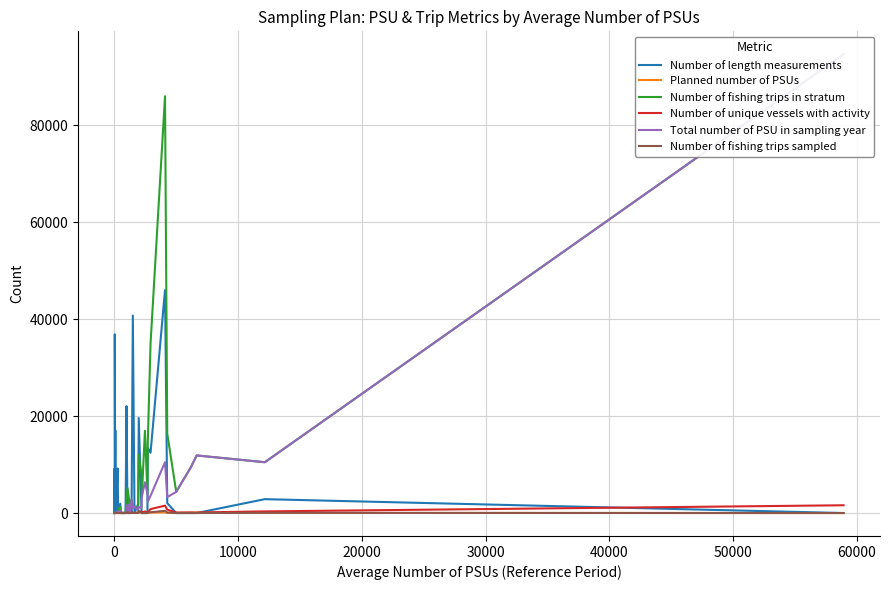

Rank the series at 60000 from highest to lowest value.

Number of fishing trips in stratum, Total number of PSU in sampling year, Number of unique vessels with activity, Number of length measurements, Planned number of PSUs, Number of fishing trips sampled